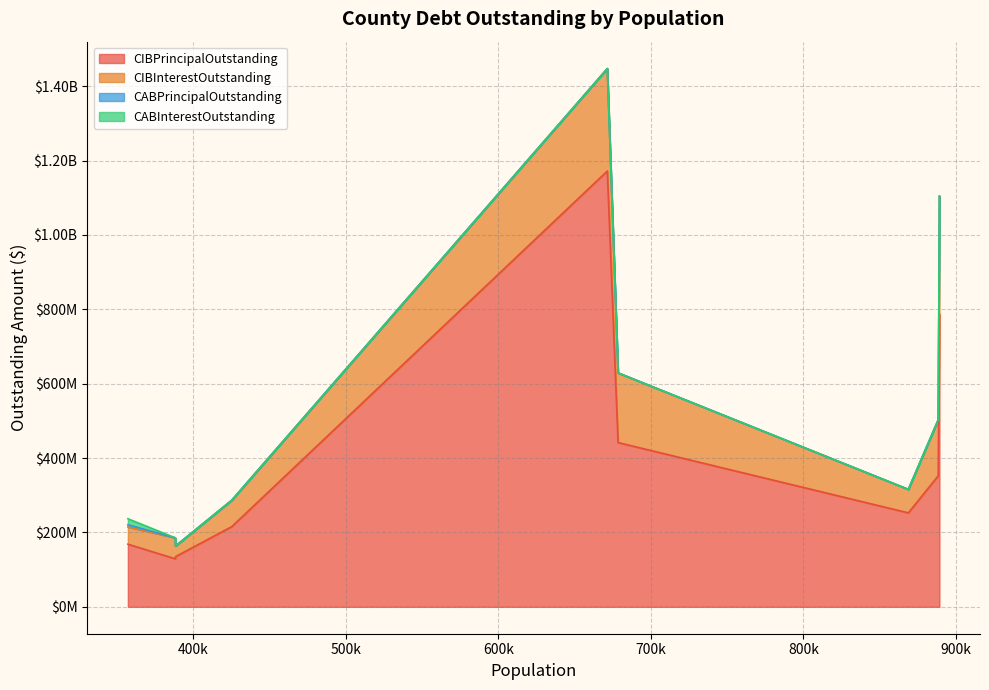

Is it true that CIBPrincipalOutstanding equals 199779386.0 at Bell County?

False